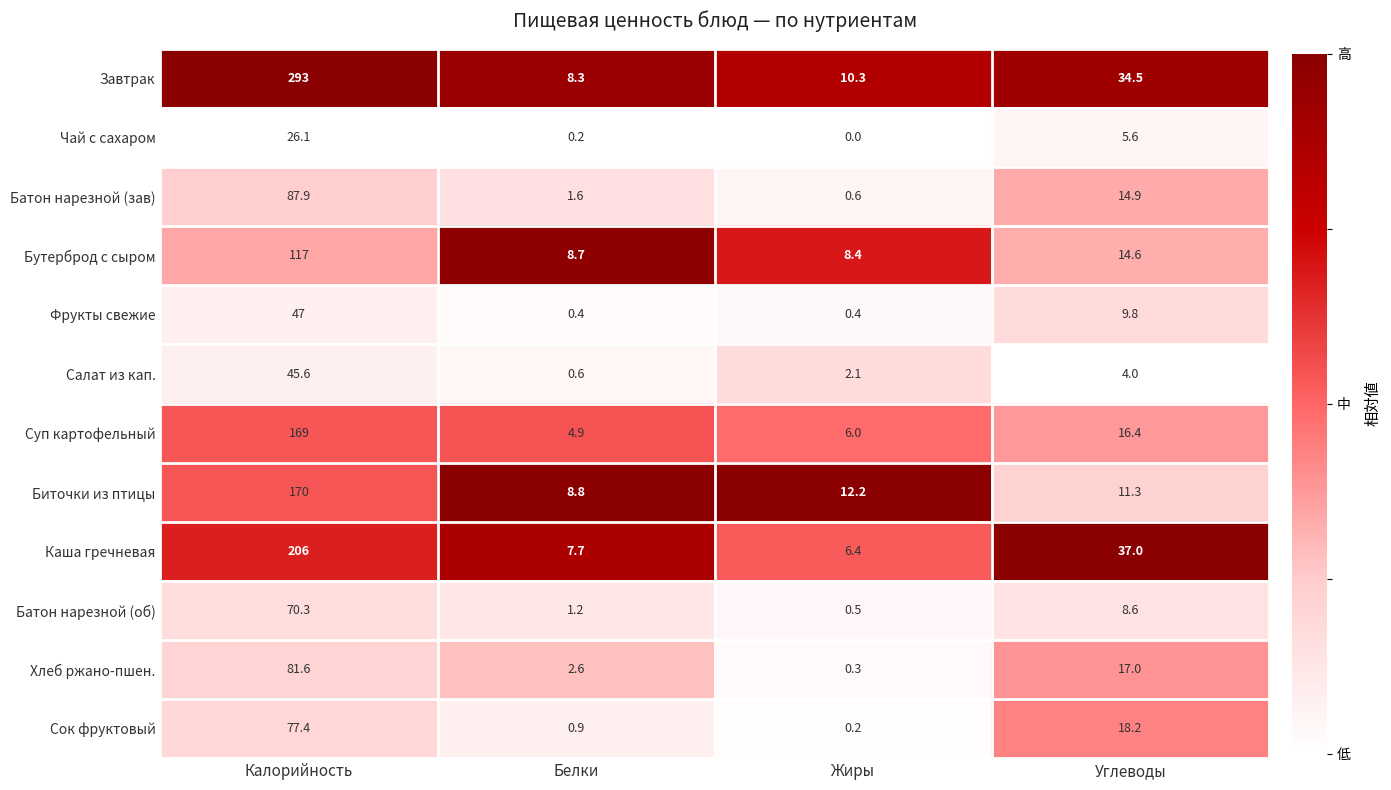

At Калорийность, list the series in order from smallest to largest.

Чай с сахаром, Салат из кап., Фрукты свежие, Батон нарезной (об), Сок фруктовый, Хлеб ржано-пшен., Батон нарезной (зав), Бутерброд с сыром, Суп картофельный, Биточки из птицы, Каша гречневая, Завтрак